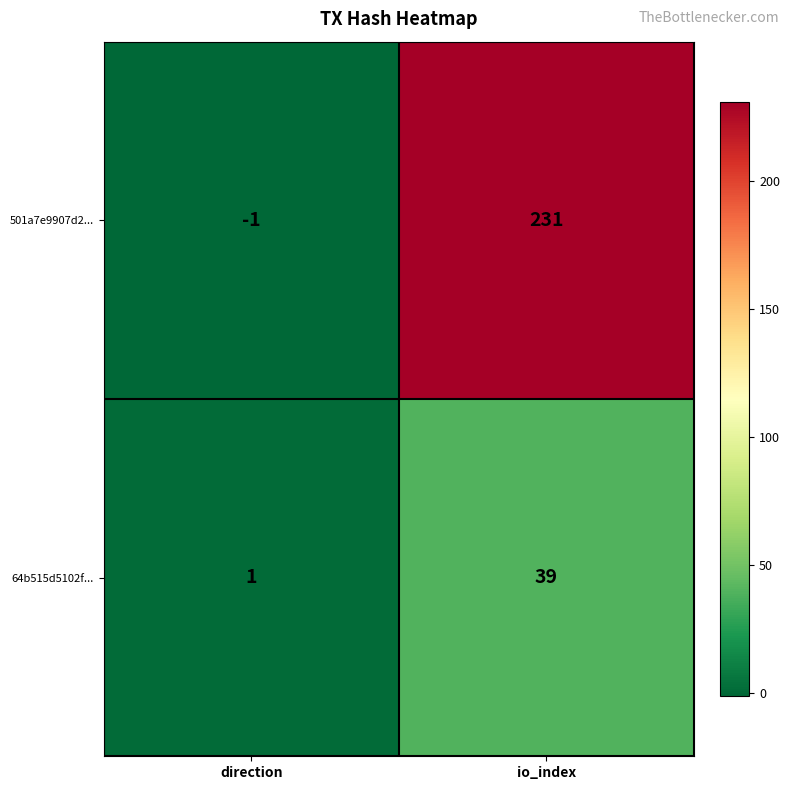

List the series in order of their peak value, lowest first.

64b515d5102f..., 501a7e9907d2...